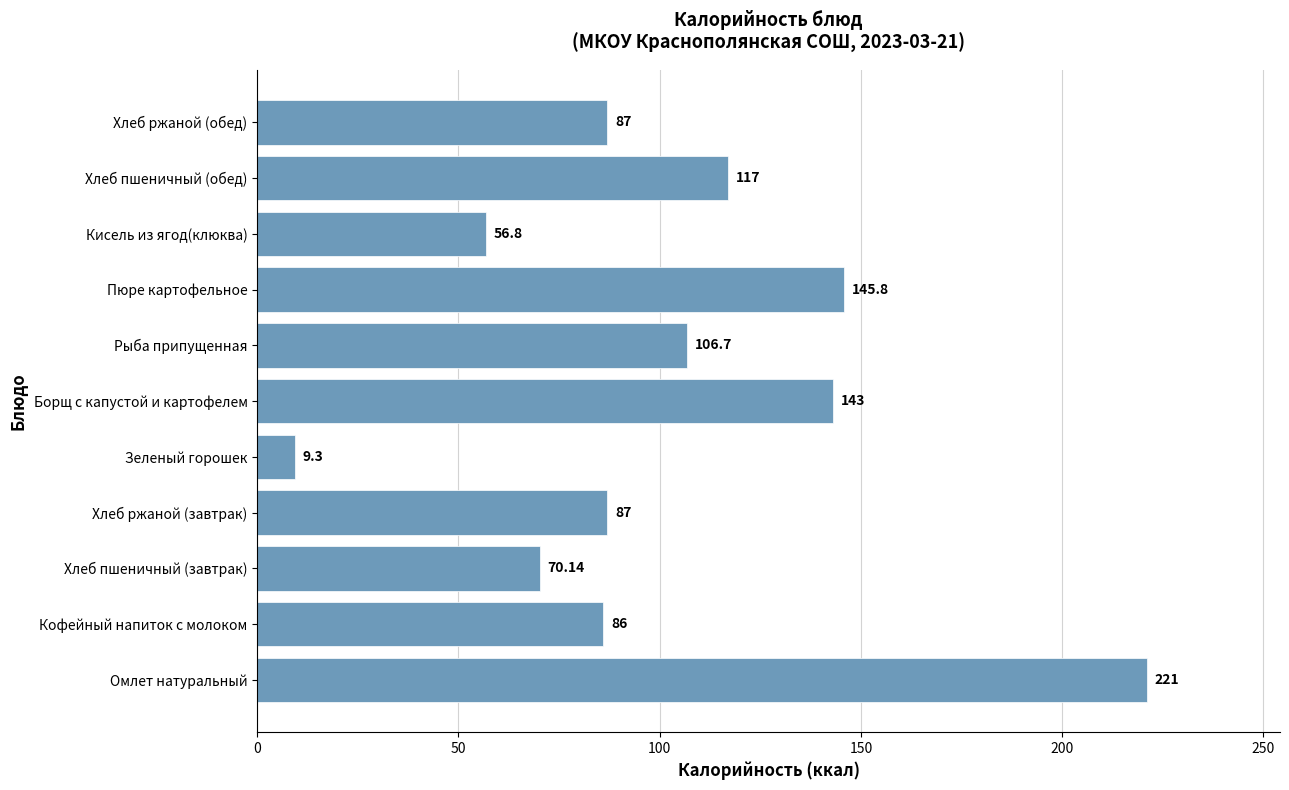

What is the average value?

102.7